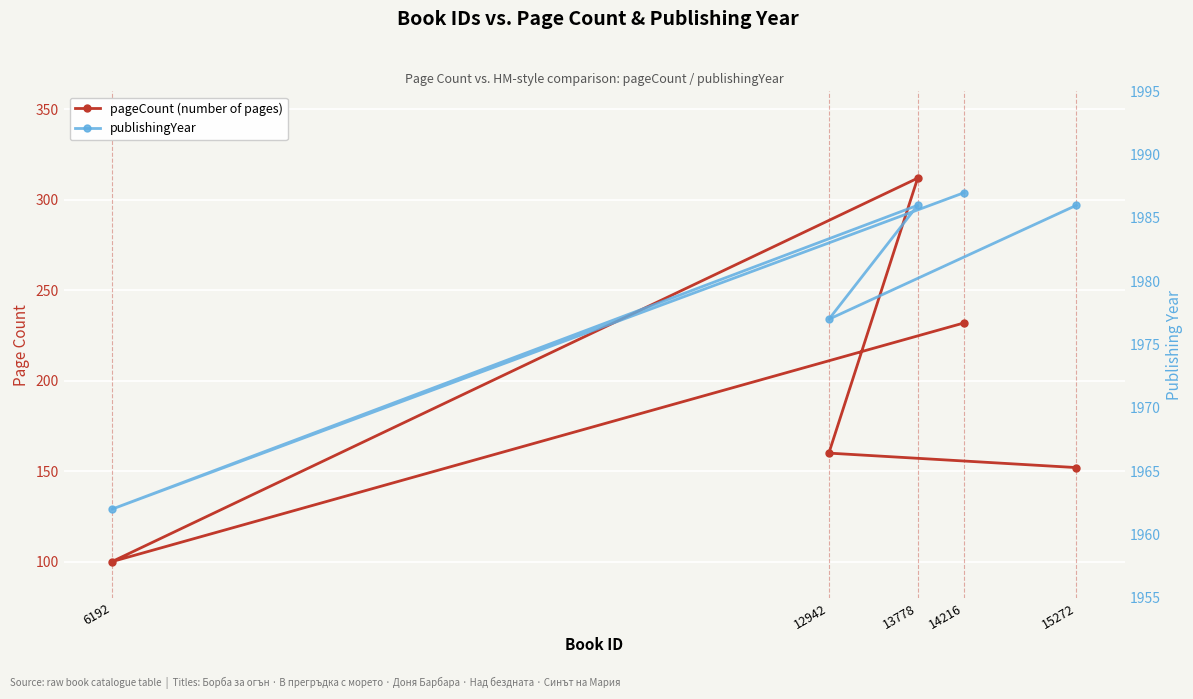

What is the difference between the maximum and second lowest values in the pageCount (number of pages) series?

160